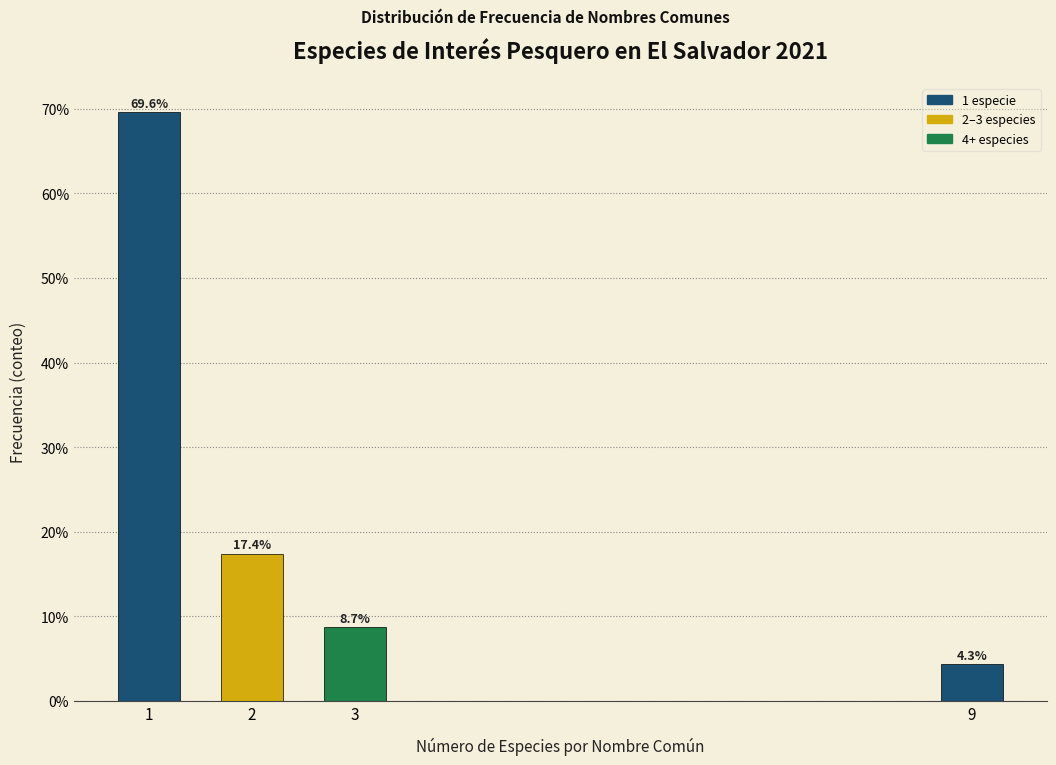

Reading left to right, what are all the values shown in this chart?

1=69.6	2=17.4	3=8.7	9=4.3